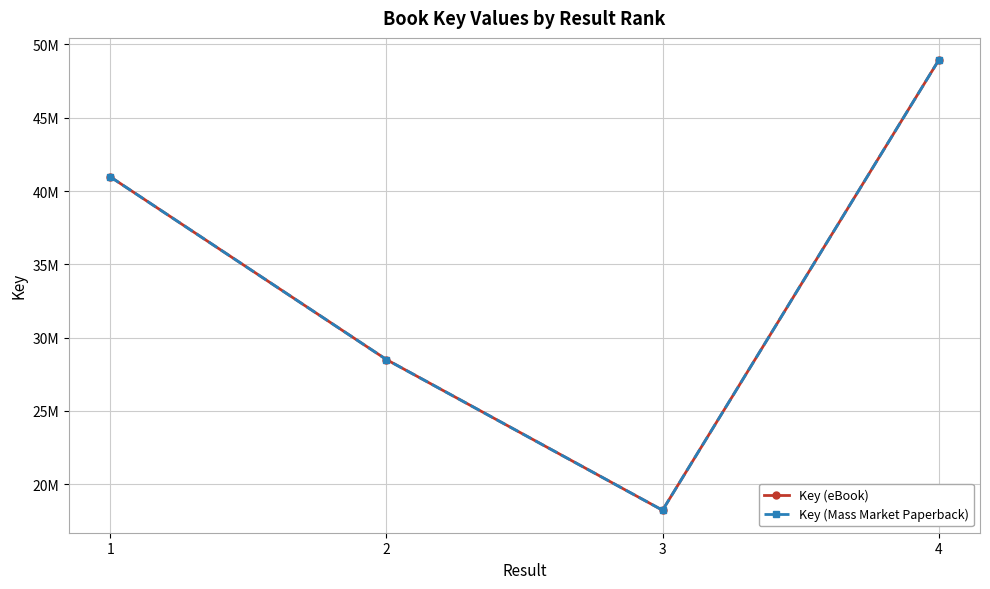

Does the chart display data point markers on the line(s)?

Yes